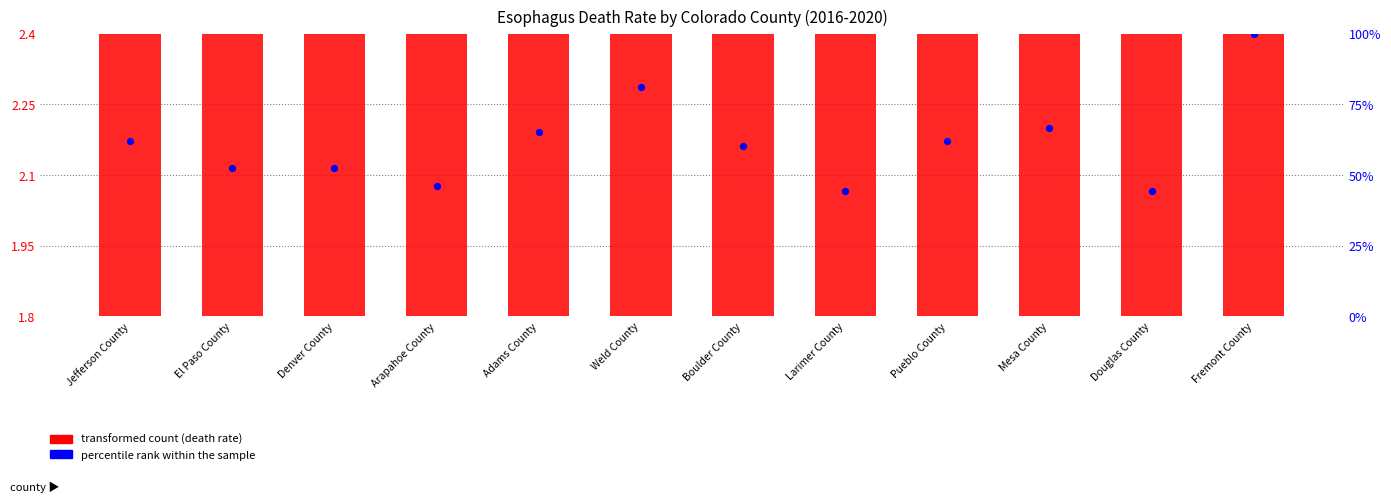

Which series has the widest spread of Y values?

Percentile rank within the sample